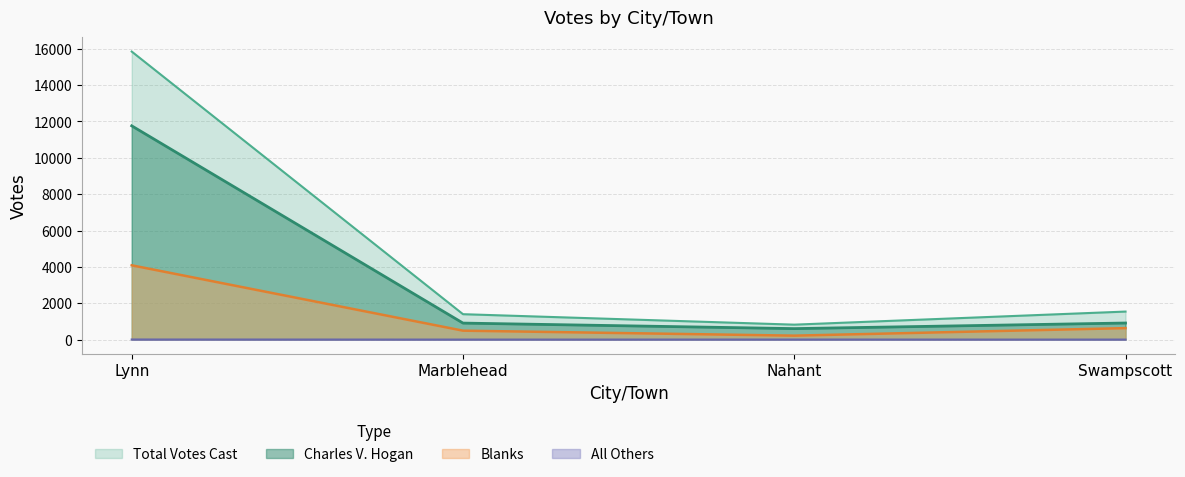

What is the label of the 3rd point from the right?

Marblehead